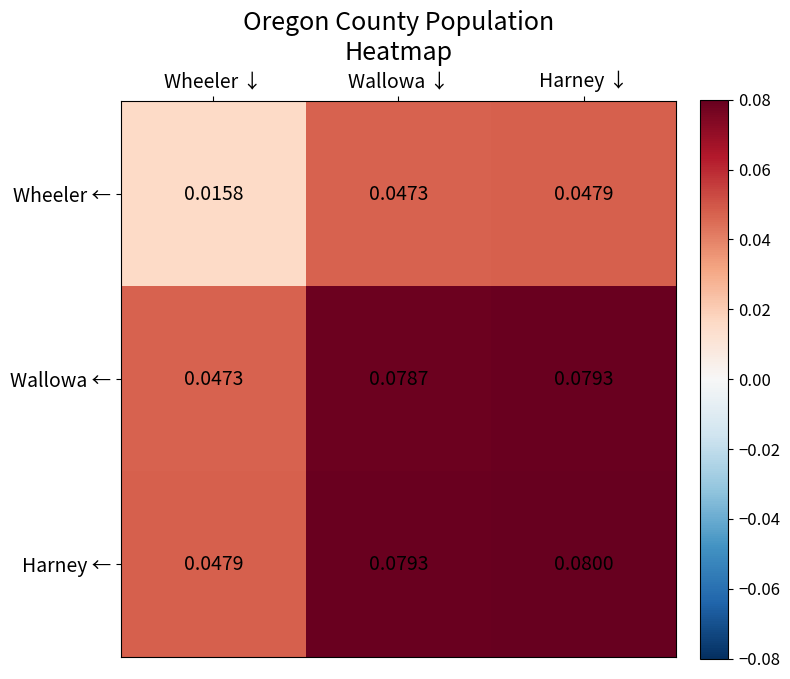

At which category is the sum across all series the highest?

Harney ↓